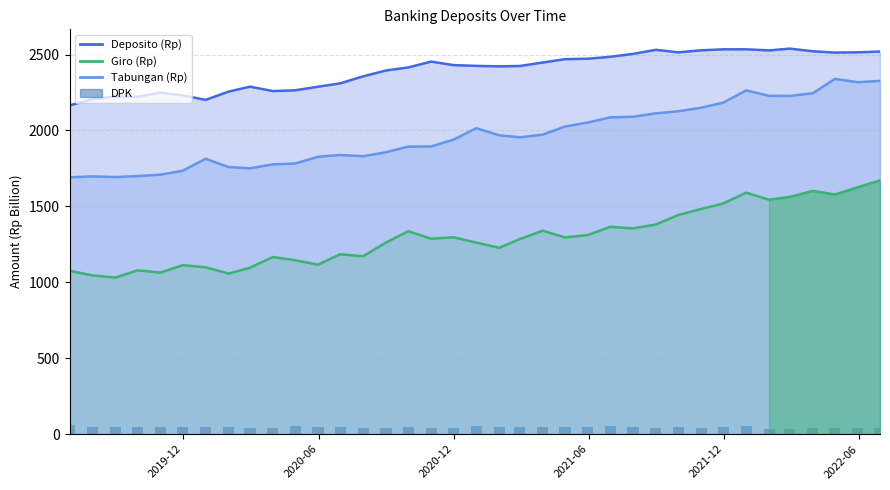

What are all the series names shown in the legend?

Deposito (Rp) (line), Giro (Rp) (line), Tabungan (Rp) (line), DPK